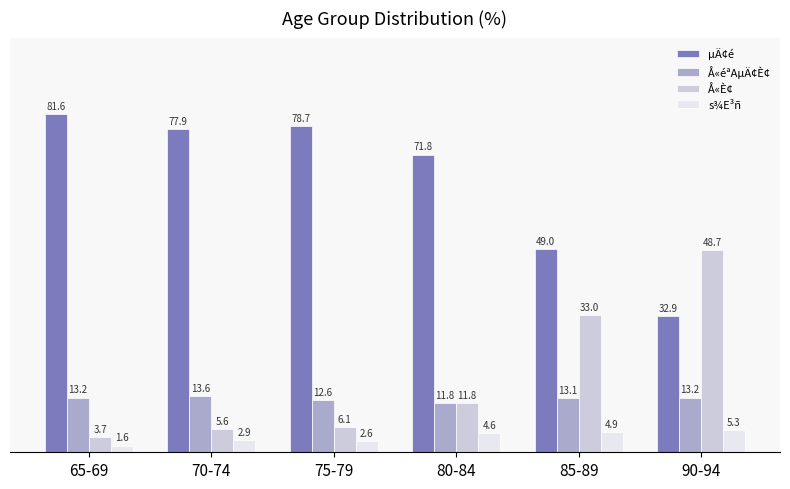

Reading left to right, extract all data points from this chart.

µÄ¢é: 65-69=81.6	70-74=77.9	75-79=78.7	80-84=71.8	85-89=49.0	90-94=32.9
Å«éªAµÄ¢È¢: 65-69=13.2	70-74=13.6	75-79=12.6	80-84=11.8	85-89=13.1	90-94=13.2
Å«È¢: 65-69=3.7	70-74=5.6	75-79=6.1	80-84=11.8	85-89=33.0	90-94=48.7
s¾E³ñ: 65-69=1.6	70-74=2.9	75-79=2.6	80-84=4.6	85-89=4.9	90-94=5.3